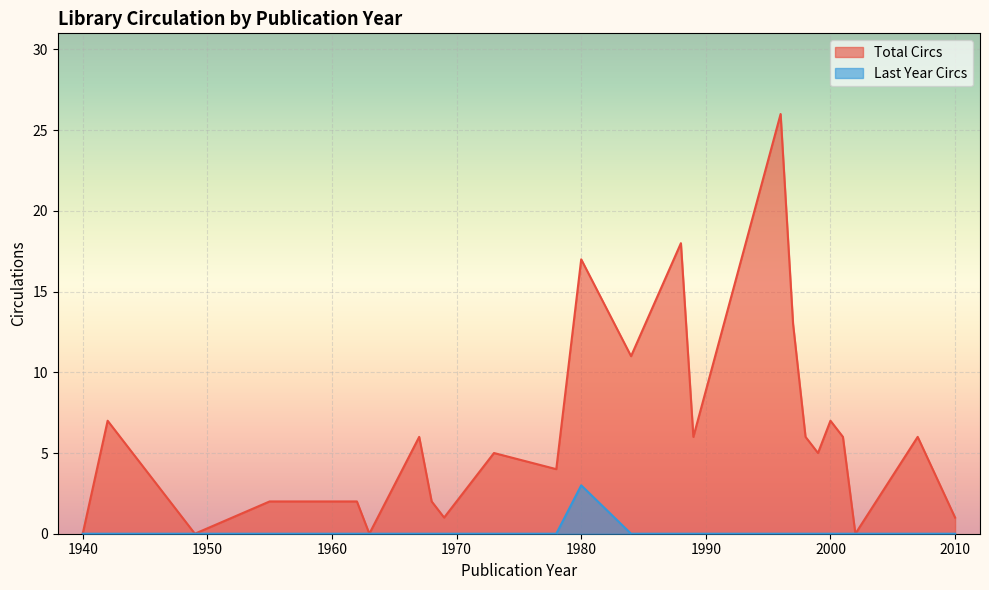

True or false: Last Year Circs and Total Circs cross at least once.

False